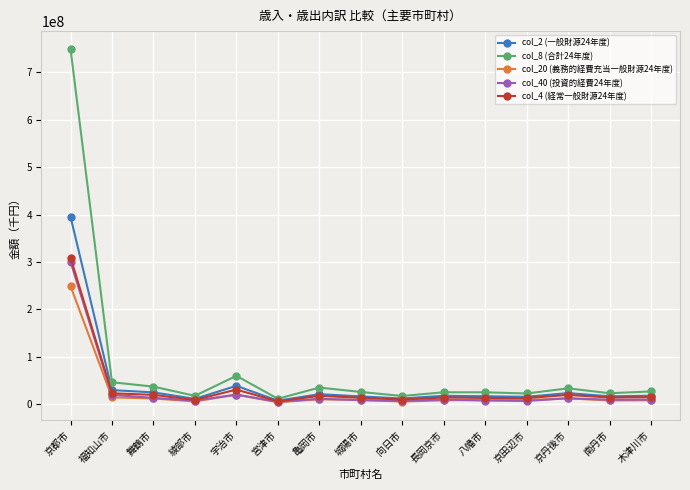

What is the total value across all series at 宇治市?

169479273